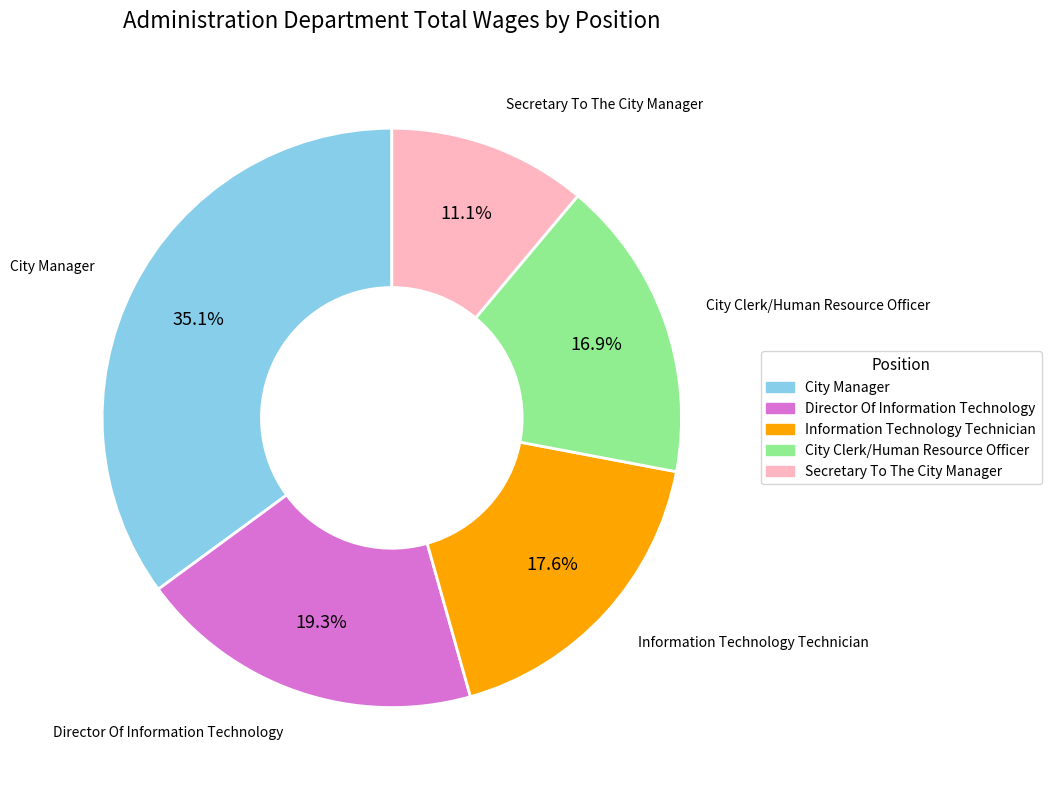

To the nearest percent, what portion does City Clerk/Human Resource Officer represent?

17%